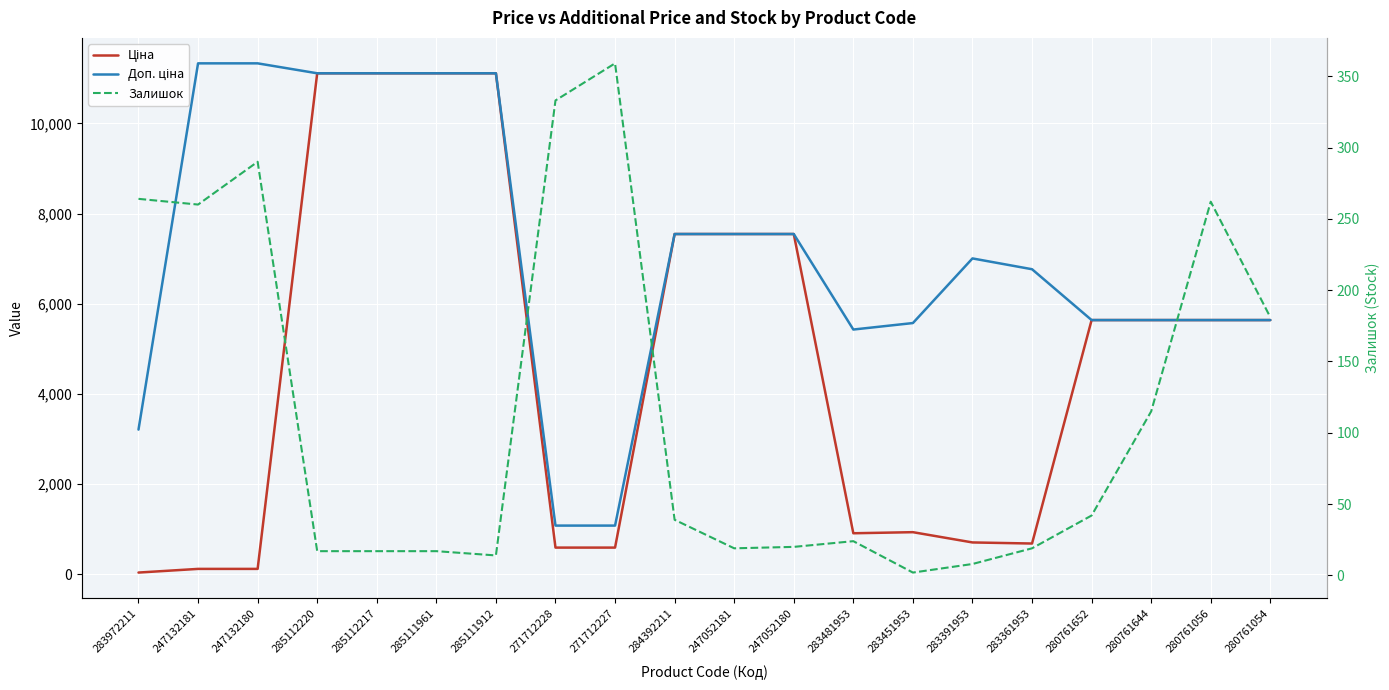

What is the maximum value for Ціна?

11113.6